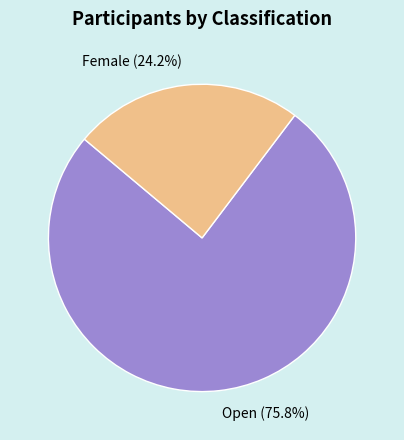

Rank the categories by value from lowest to highest.

Female, Open